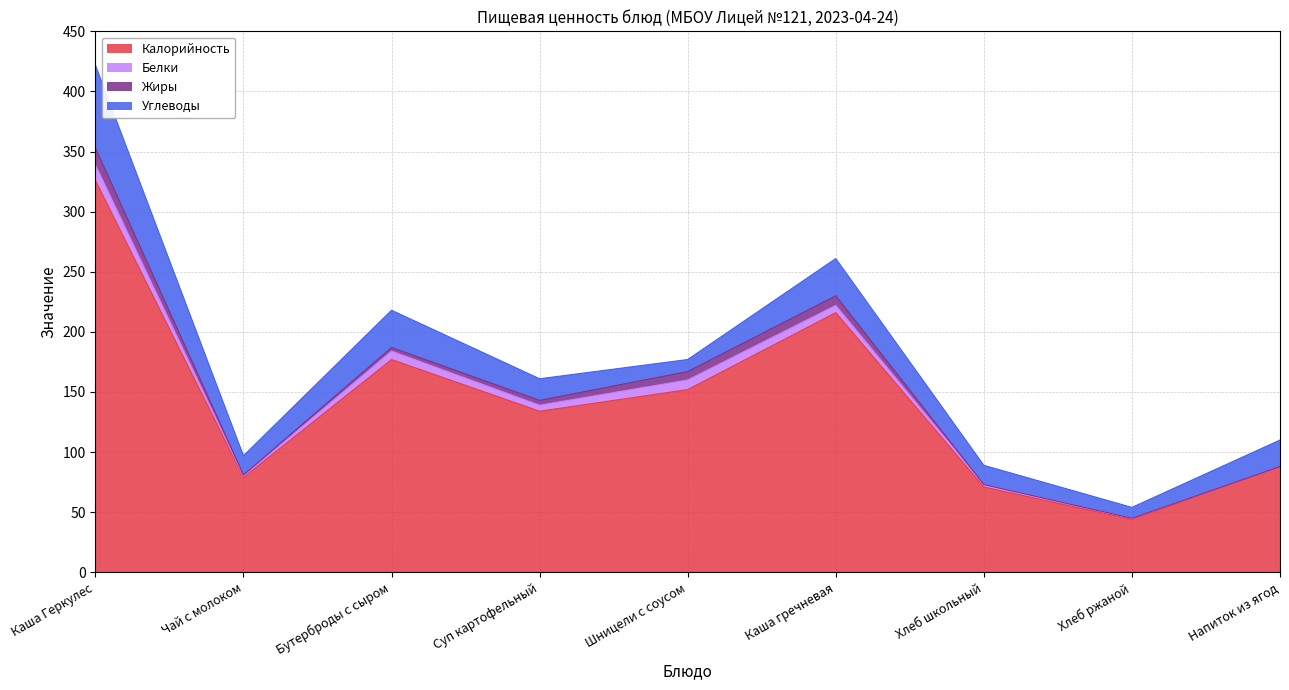

How many interior local valleys does the Белки series have?

2